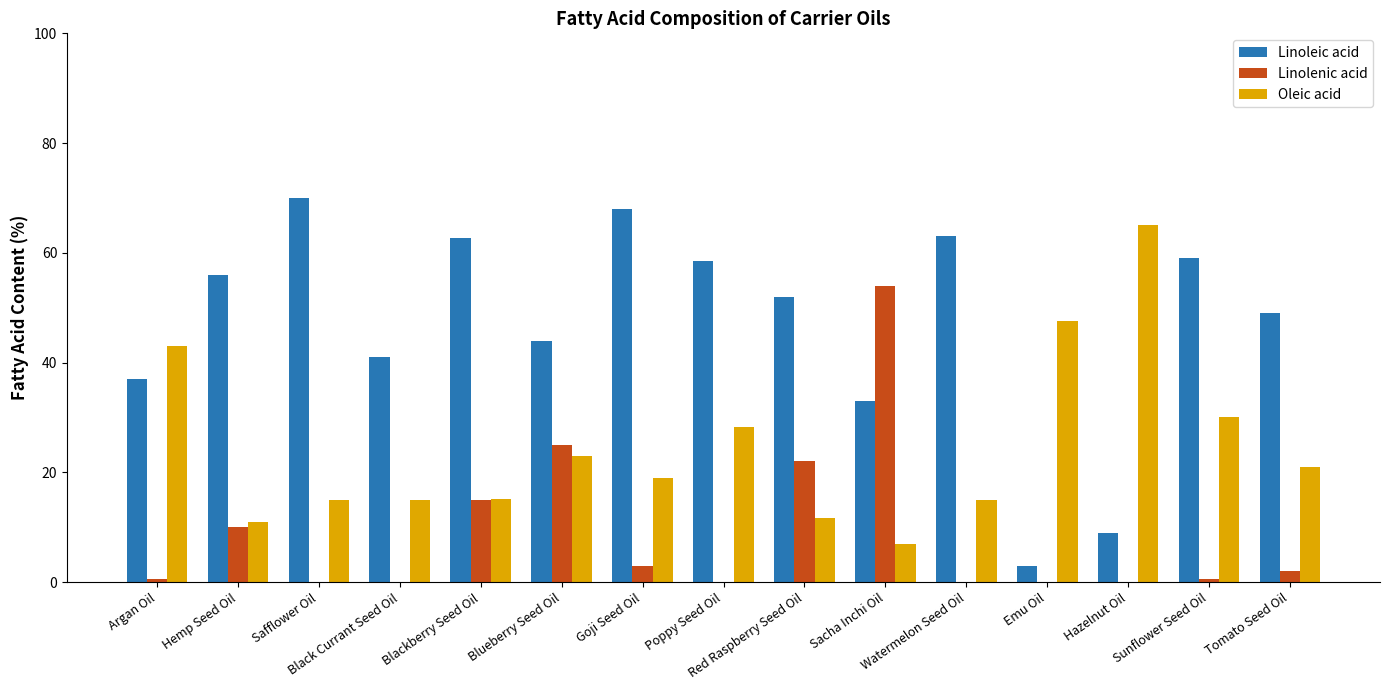

What is the sum of all Linoleic acid values?

705.2